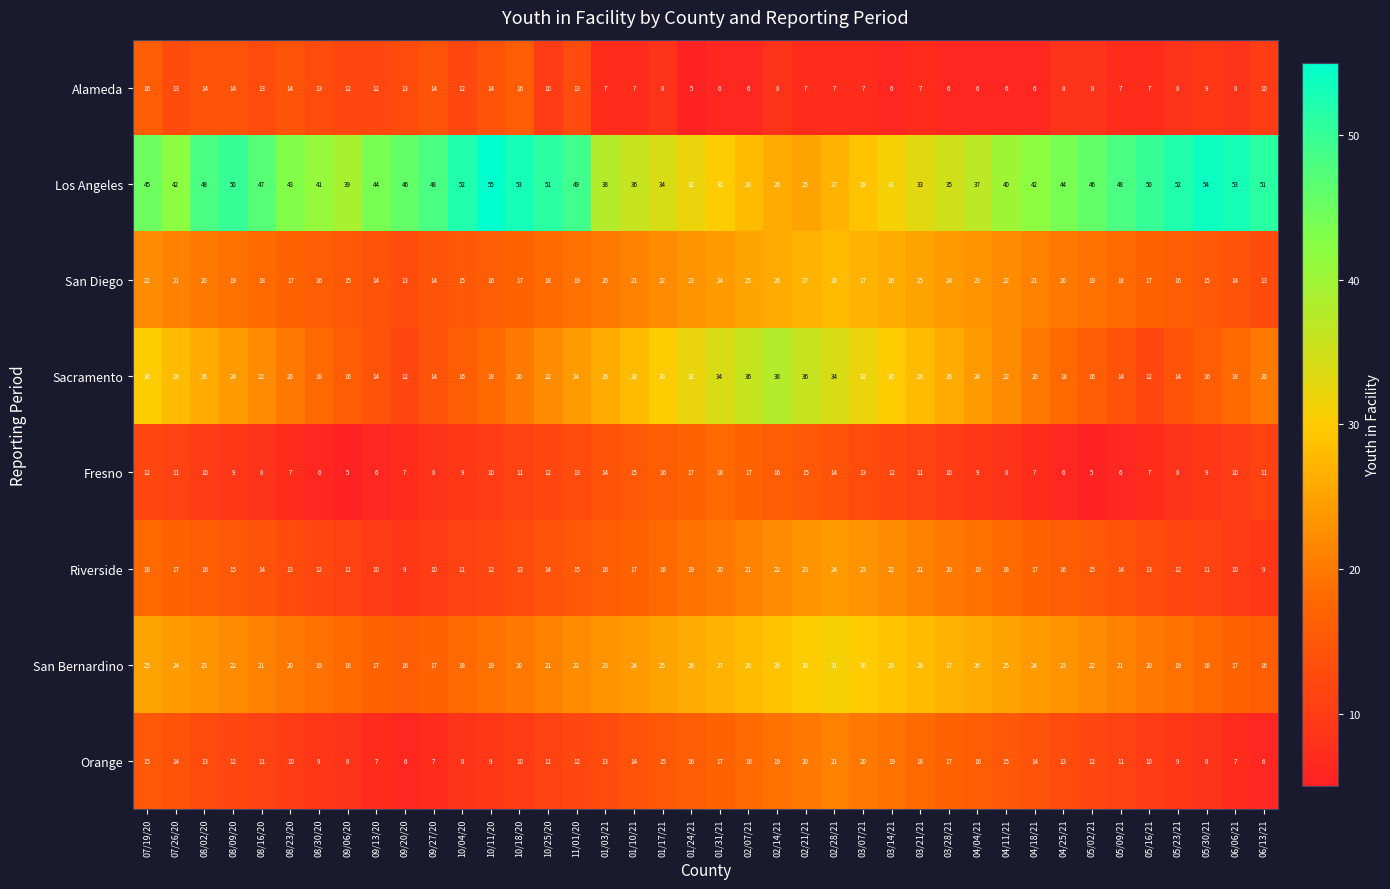

How many data points in San Bernardino are less than 23?

20